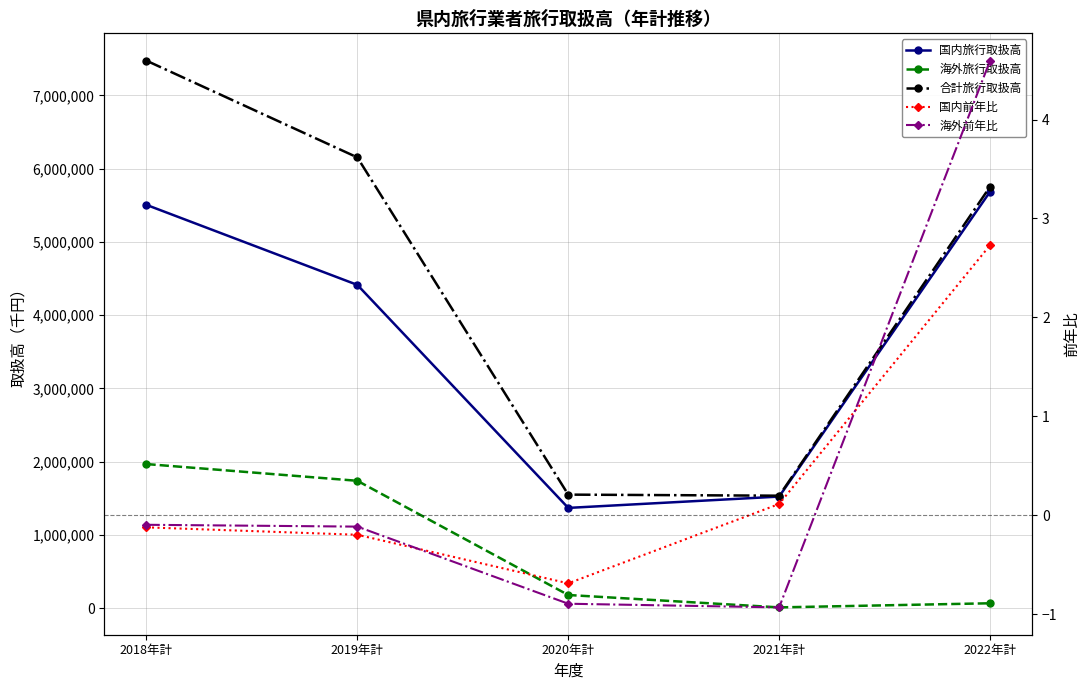

What is the label of the 1st point from the right?

2022年計